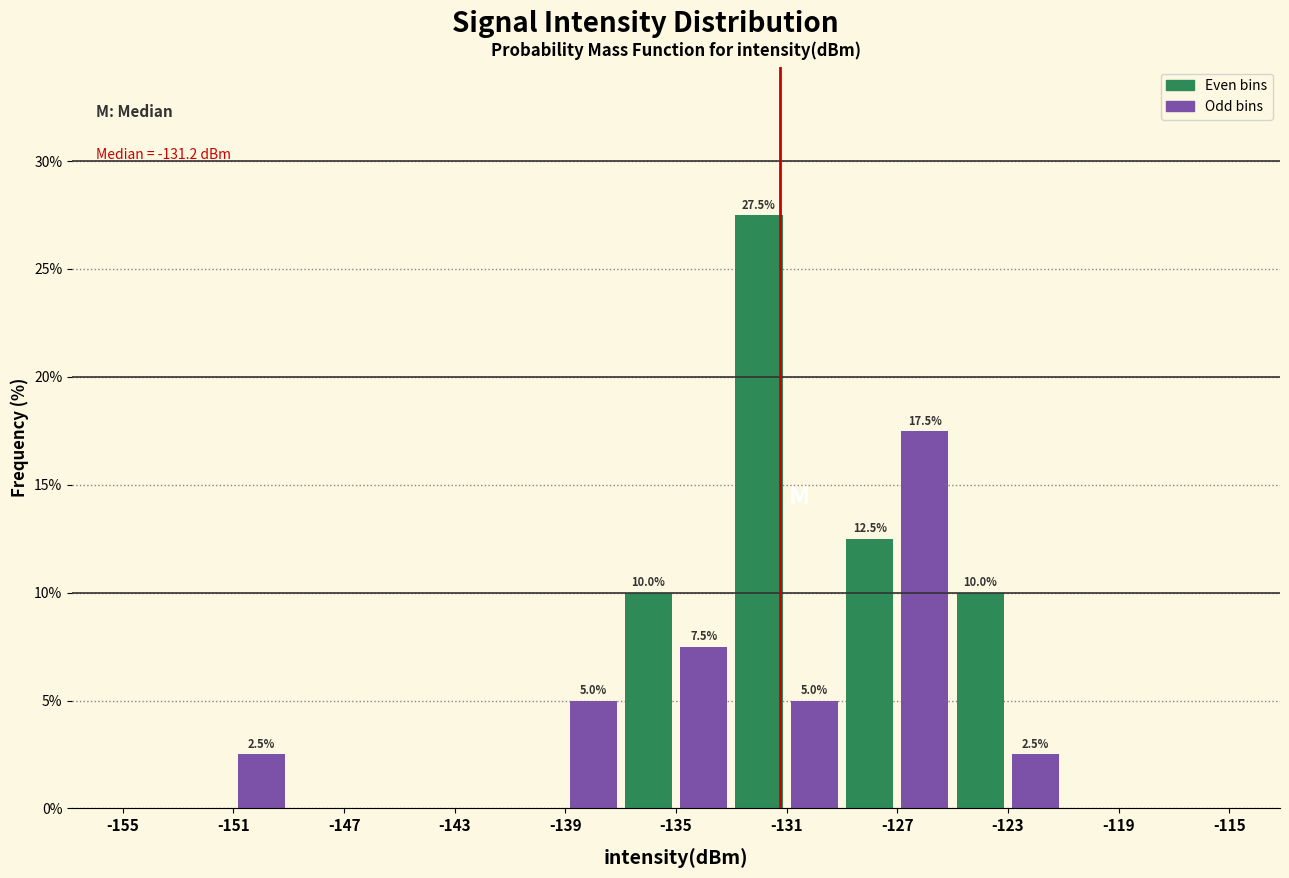

Over which range of the x-axis is the bar tallest?

-133 to -131